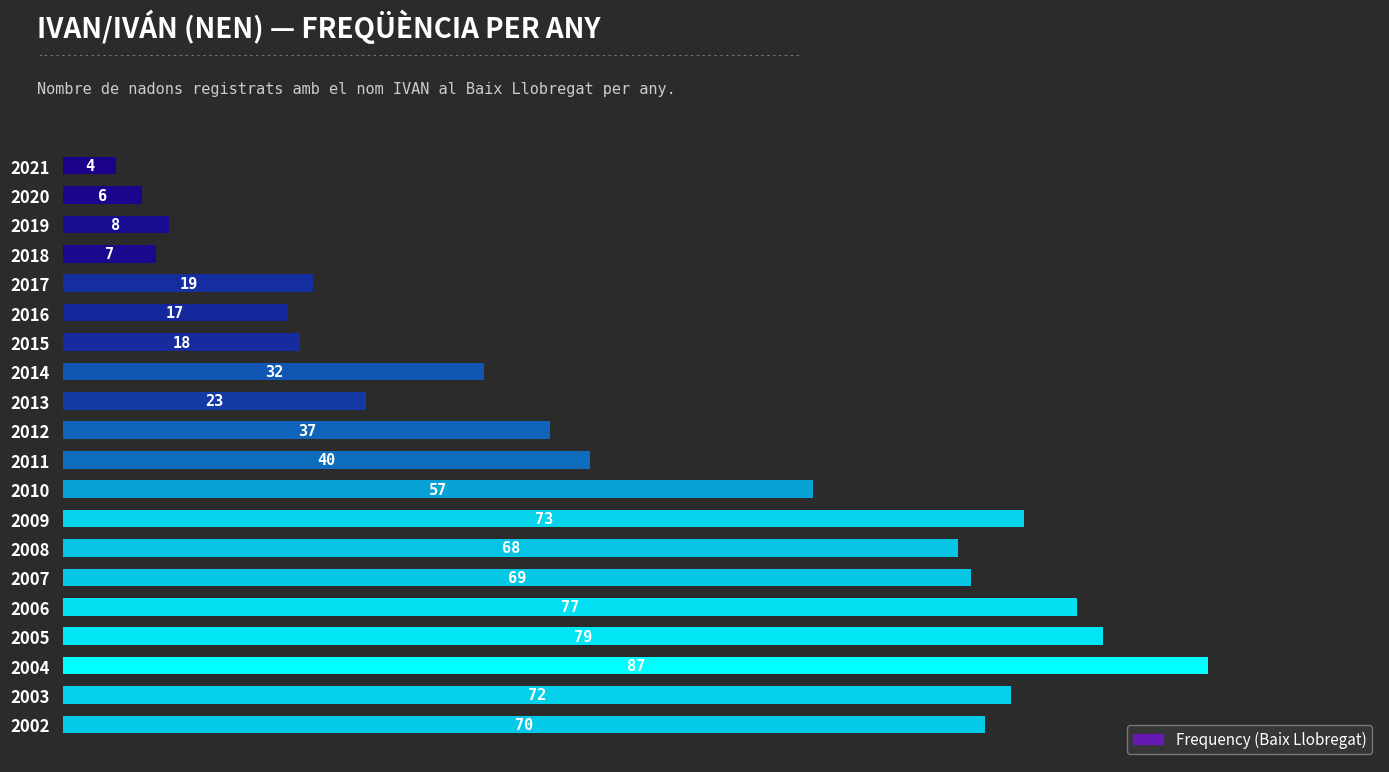

What is the value of the 14th bar from the top?

68